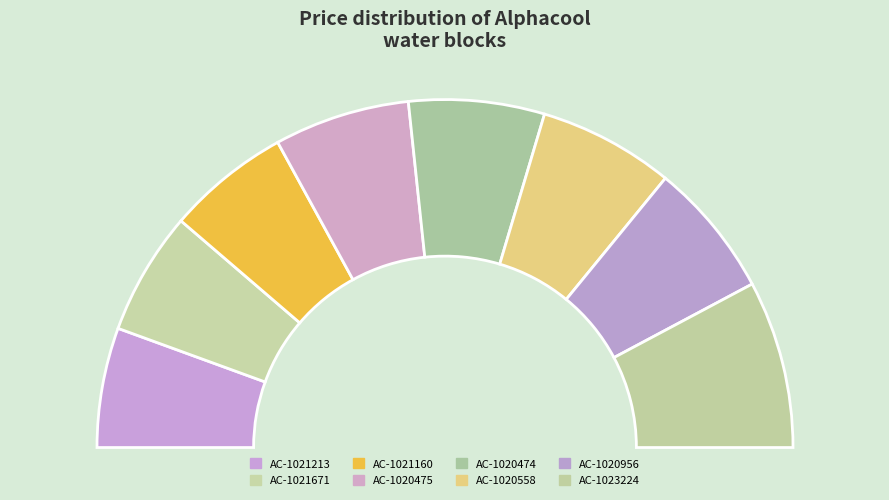

What is the largest slice in the pie chart?

AC-1023224